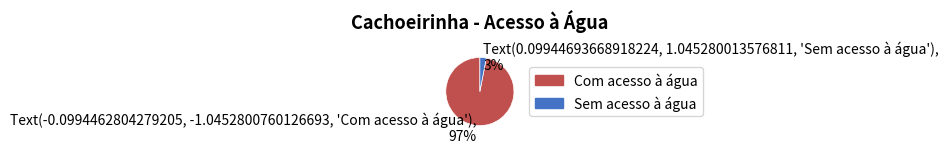

To the nearest percent, what is the combined percentage of Com acesso à água and Sem acesso à água?

100%